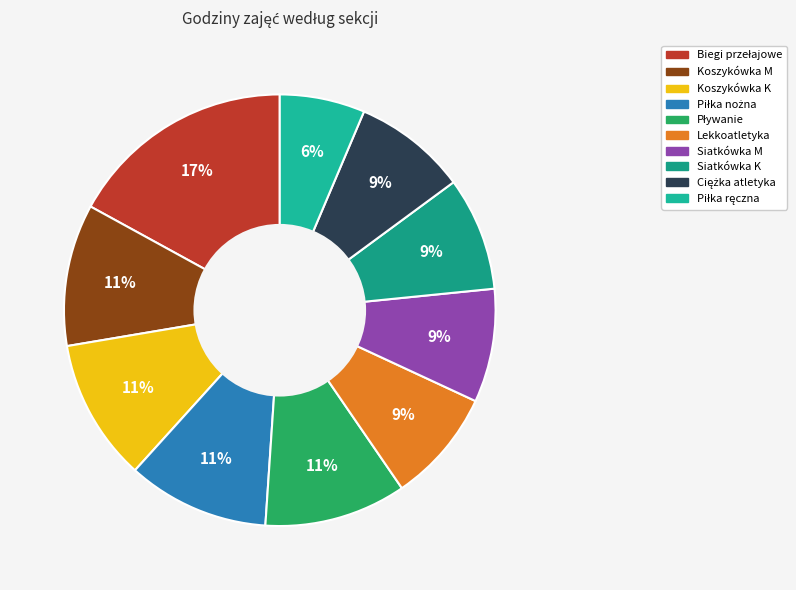

How many segments does this pie chart have?

10